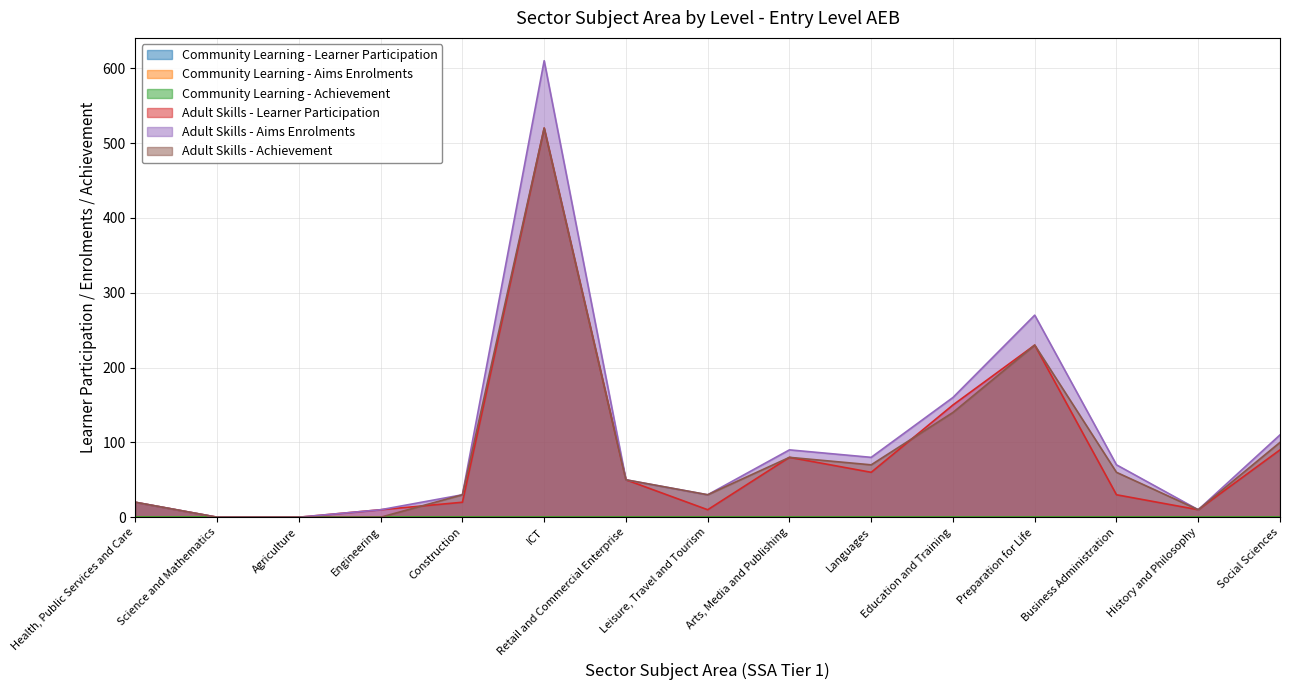

What position from the left is Arts, Media and Publishing?

9